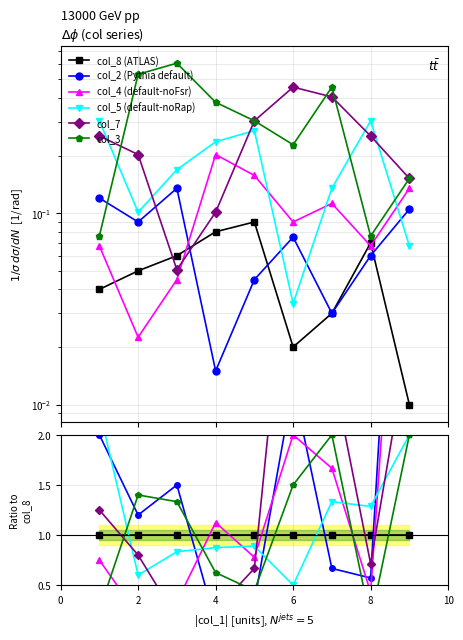

How many values in the col_3 series are below 1?

4